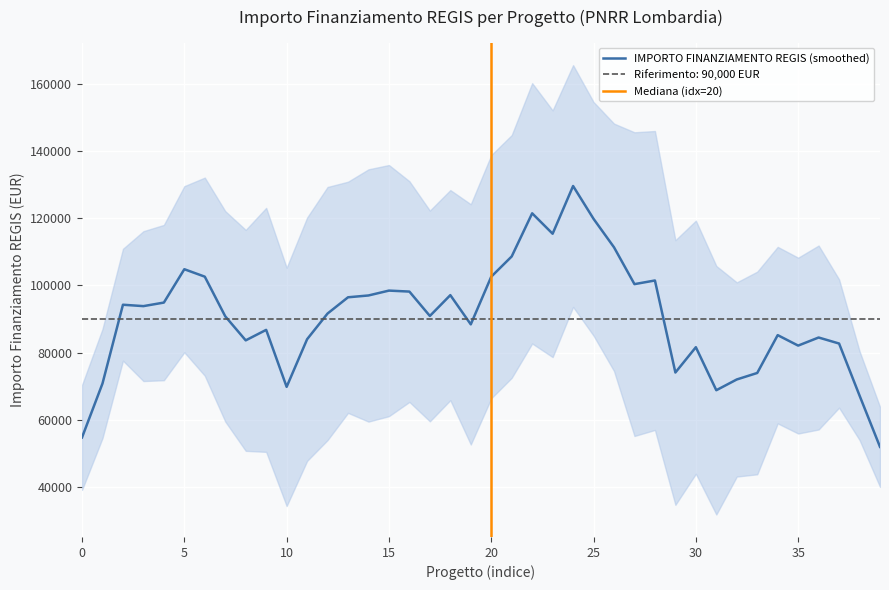

How many categories are shown in the chart?

40